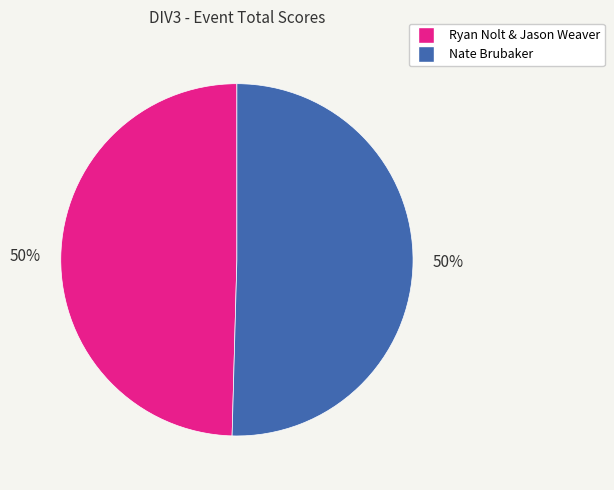

Approximately how many times larger is the value at Ryan Nolt & Jason Weaver compared to Nate Brubaker?

1.0